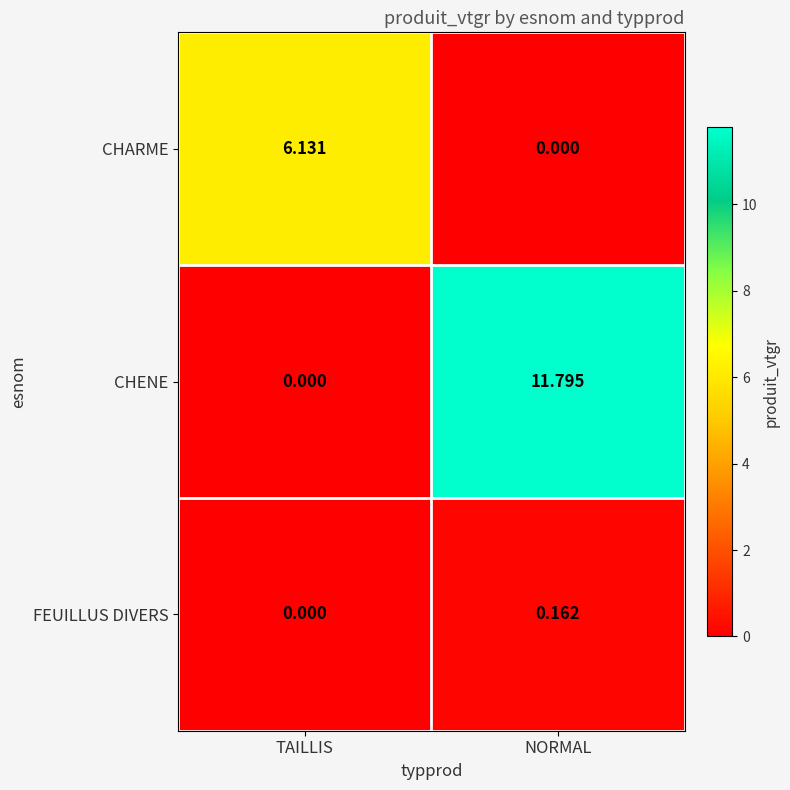

Between TAILLIS and NORMAL, which series saw the biggest shift?

CHENE